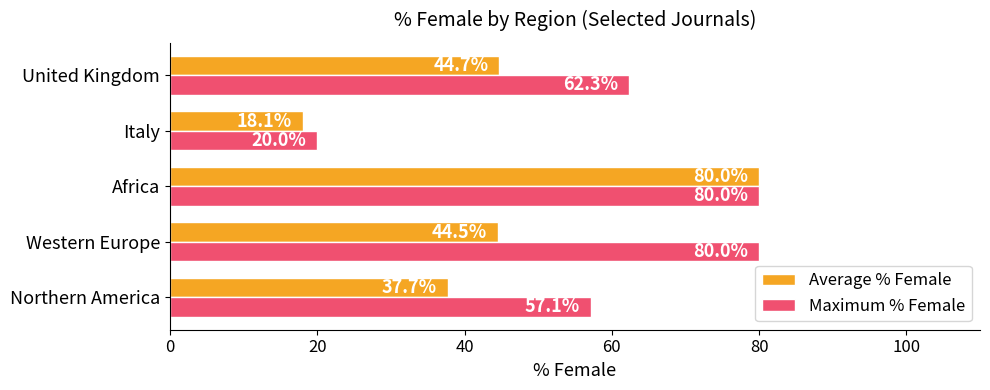

What is the sum of all Average % Female values?

225.1